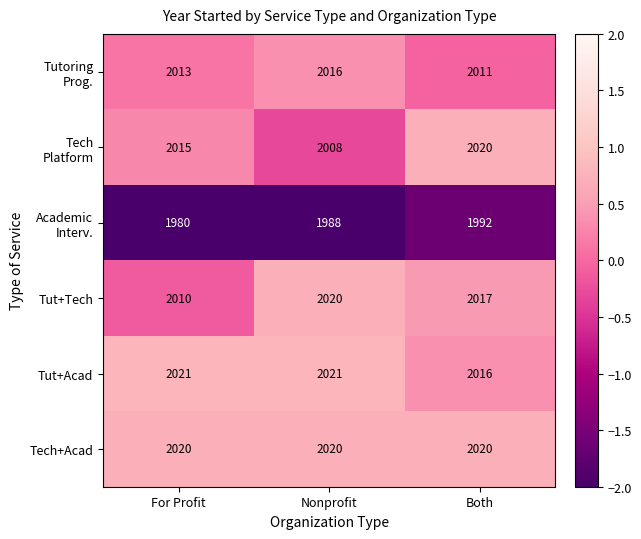

What is the minimum value shown in the chart?

1980